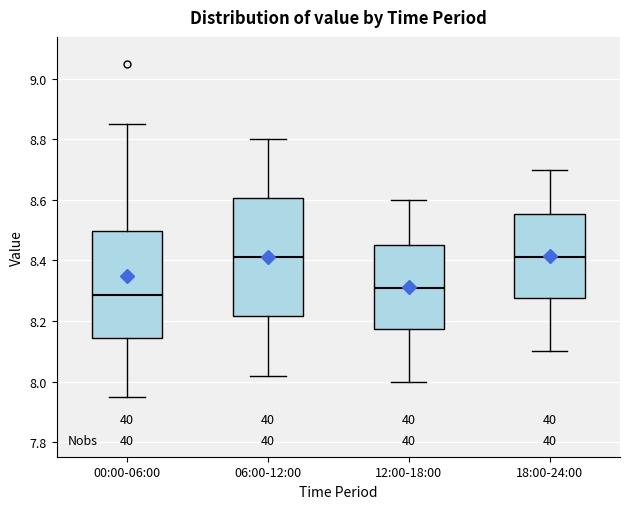

Reading left to right, read every box against the y-axis: the position of its median line, the range the box covers, and the ends of its whiskers. The values are not printed on the chart, so give them approximately, as read against the axis.

00:00-06:00: median 8.28, box 8.14 to 8.50, whiskers 7.96 to 8.86
06:00-12:00: median 8.42, box 8.22 to 8.60, whiskers 8.02 to 8.80
12:00-18:00: median 8.32, box 8.18 to 8.46, whiskers 8.00 to 8.60
18:00-24:00: median 8.42, box 8.28 to 8.56, whiskers 8.10 to 8.70